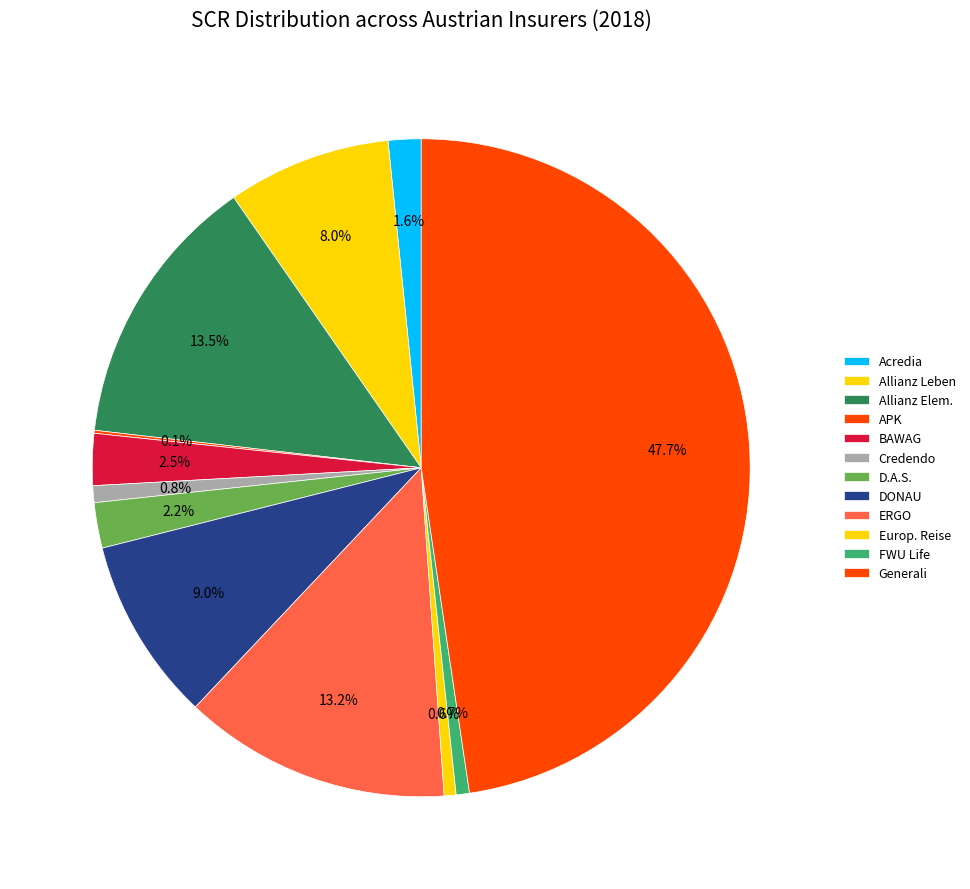

Does any single category account for the majority?

No